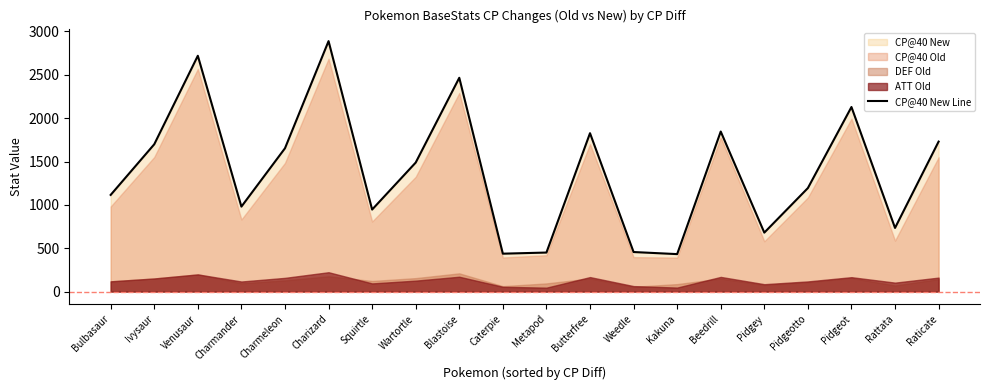

How many interior local valleys (lower than both neighbors) does the data have?

6